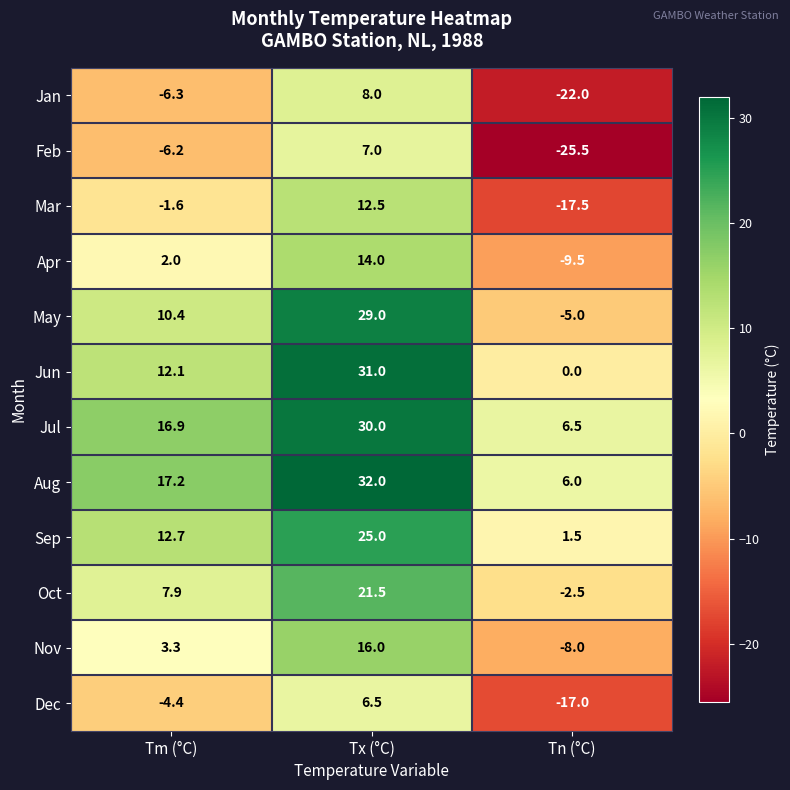

At Tm (°C), list the series in order from largest to smallest.

Aug, Jul, Sep, Jun, May, Oct, Nov, Apr, Mar, Dec, Feb, Jan